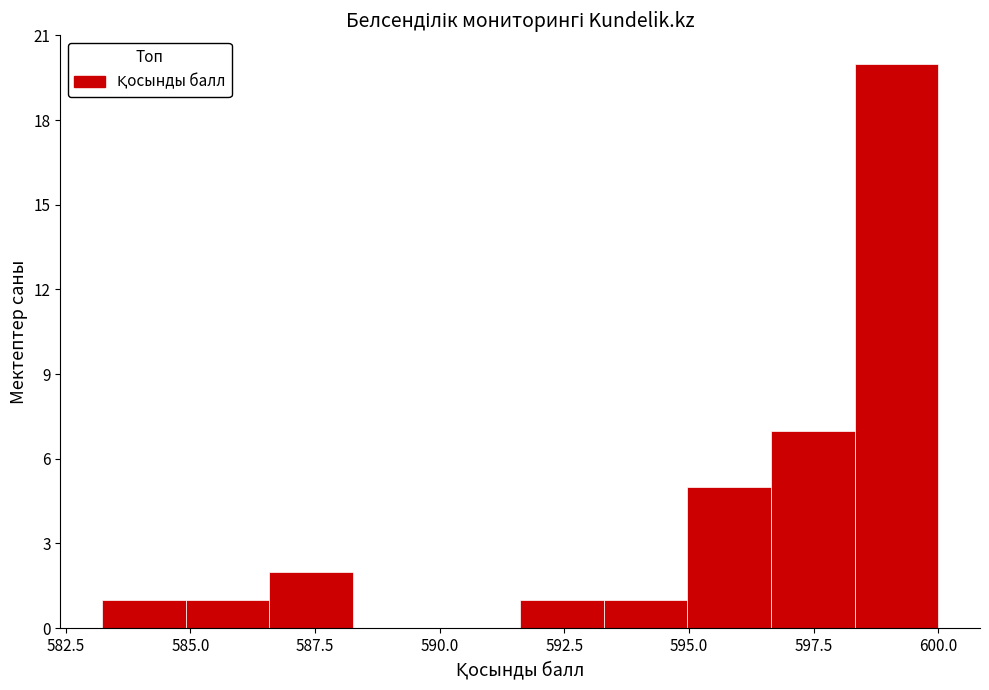

Around what value on the x-axis is the tallest bar? Give the approximate position of its centre, as read against the axis.

599.0